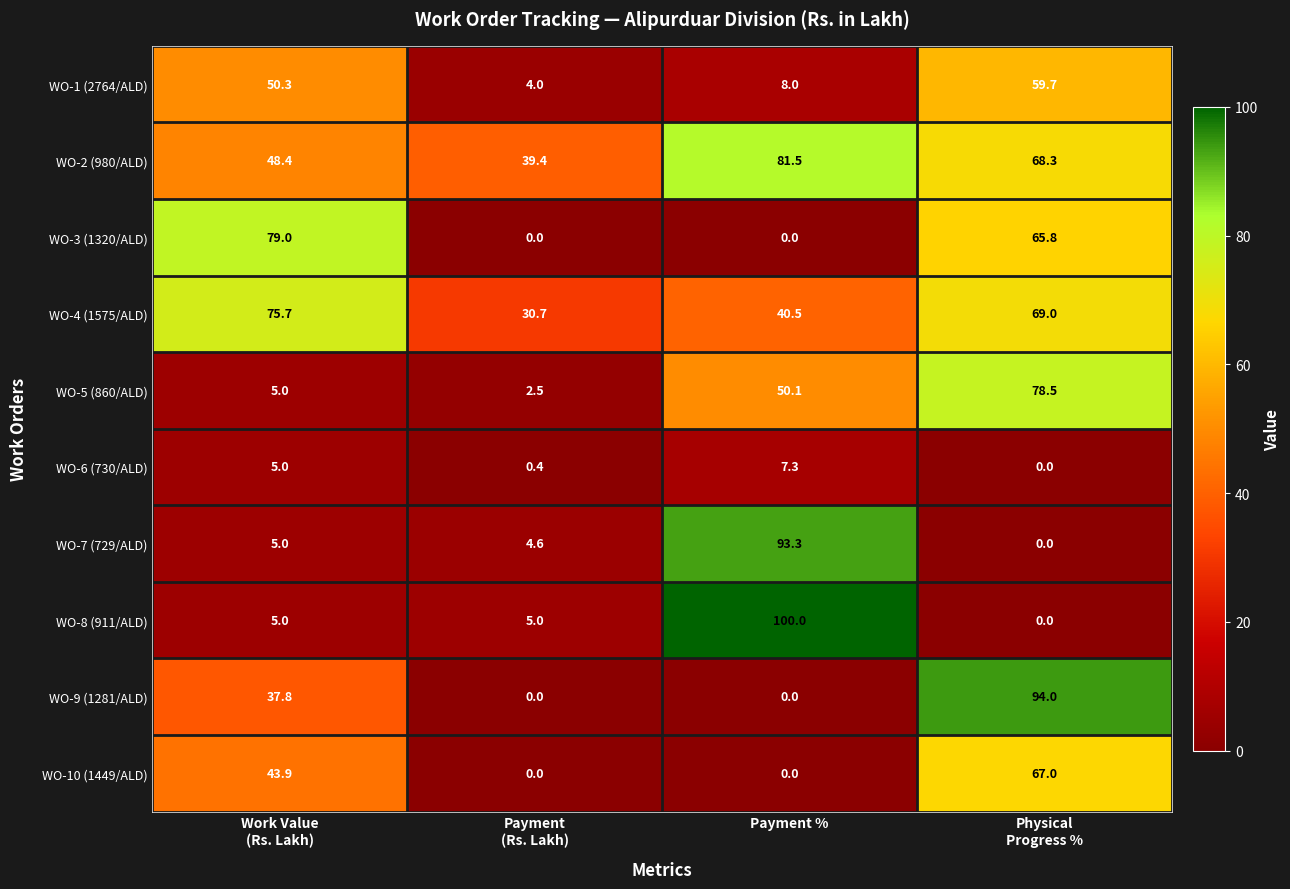

Which series has the largest range (max minus min)?

WO-8 (911/ALD)